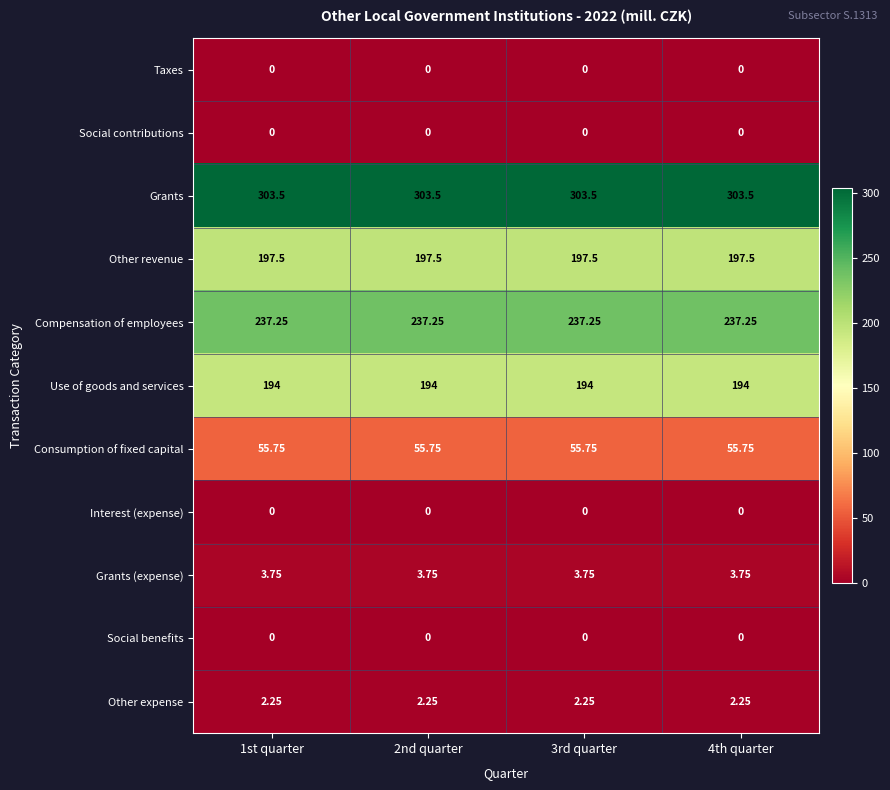

Which series has the largest total across all categories?

Grants